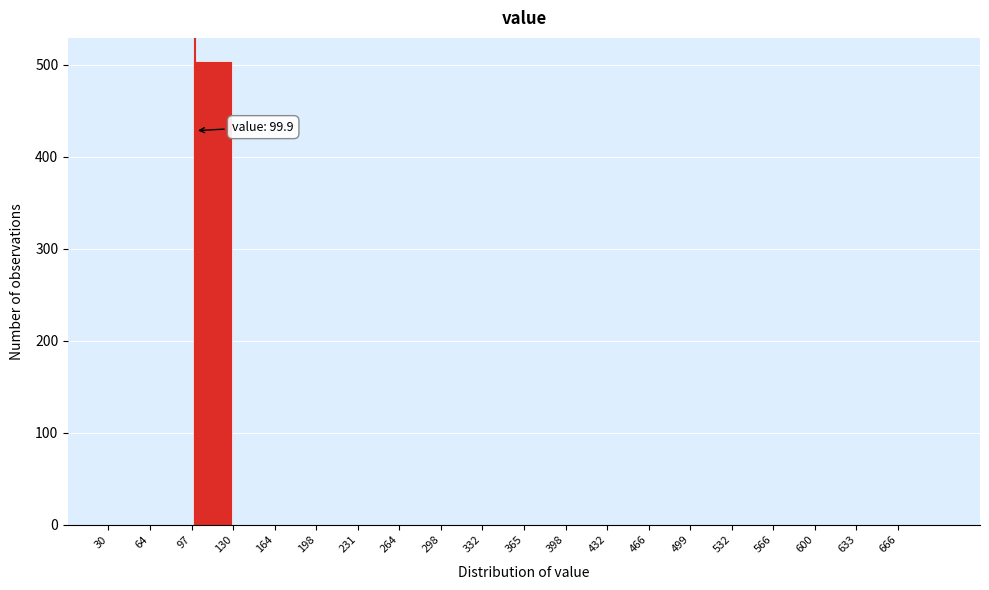

Which range on the x-axis has the tallest bar?

97.0 to 130.5